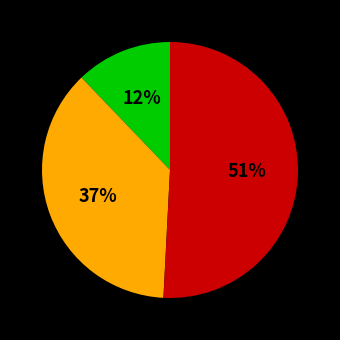

Does any single category account for the majority?

Yes